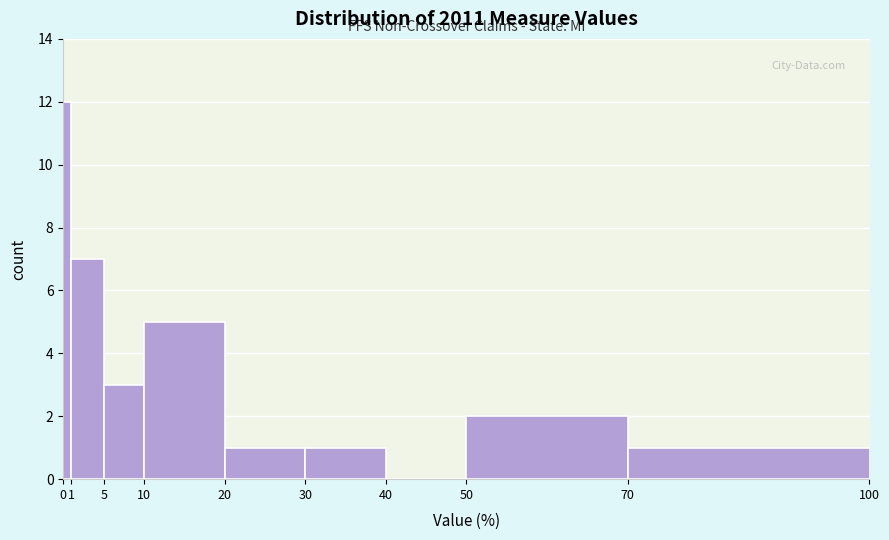

Reading left to right, list every bar in this chart as the range it spans on the x-axis followed by its height. The values are not printed on the chart, so give them approximately, as read against the axis.

0 to 1: 12
1 to 5: 7
5 to 10: 3
10 to 20: 5
20 to 30: 1
30 to 40: 1
40 to 50: 0
50 to 70: 2
70 to 100: 1